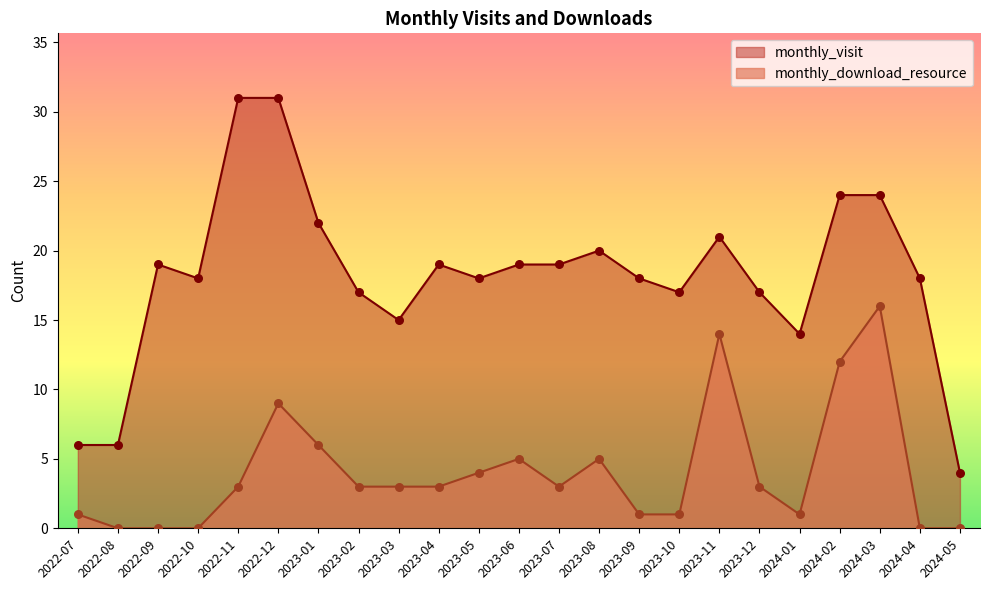

At how many categories does at least one series exceed 10?

20